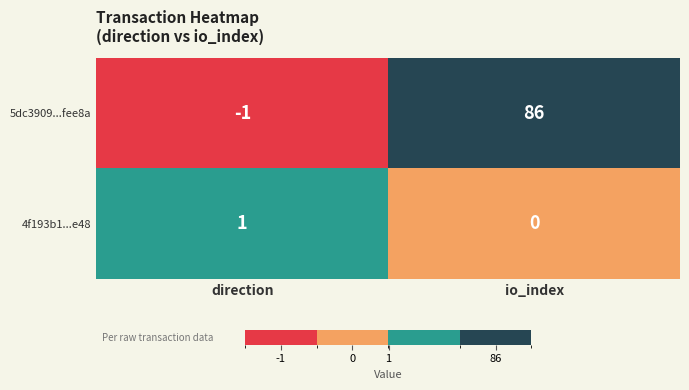

Which label corresponds to the largest value in the chart?

io_index